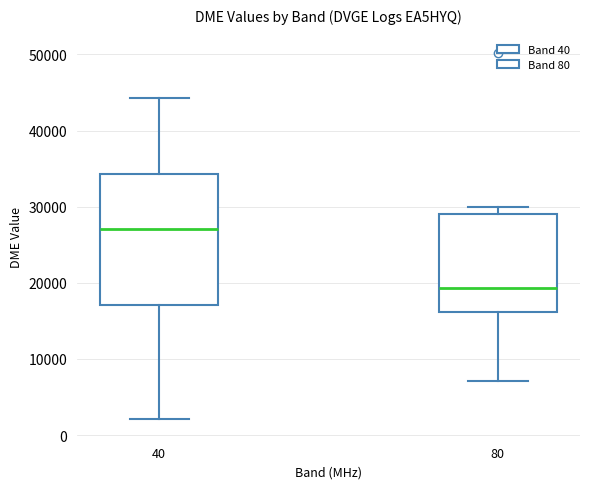

Reading left to right, transcribe this box plot: for each box, give where its median line is, the range the box spans, and where its two whiskers end, as read against the y-axis. The values are not printed on the chart, so give them approximately, as read against the axis.

40: median 27000, box 17000 to 34000, whiskers 2000 to 44000
80: median 19000, box 16000 to 29000, whiskers 7000 to 30000